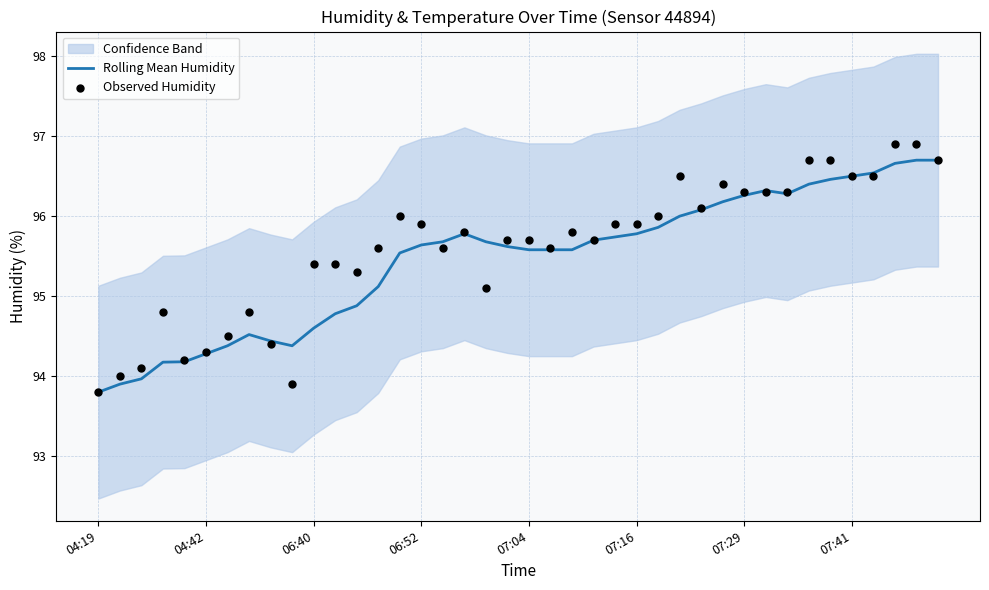

Which series contains the highest Y value?

Observed Humidity